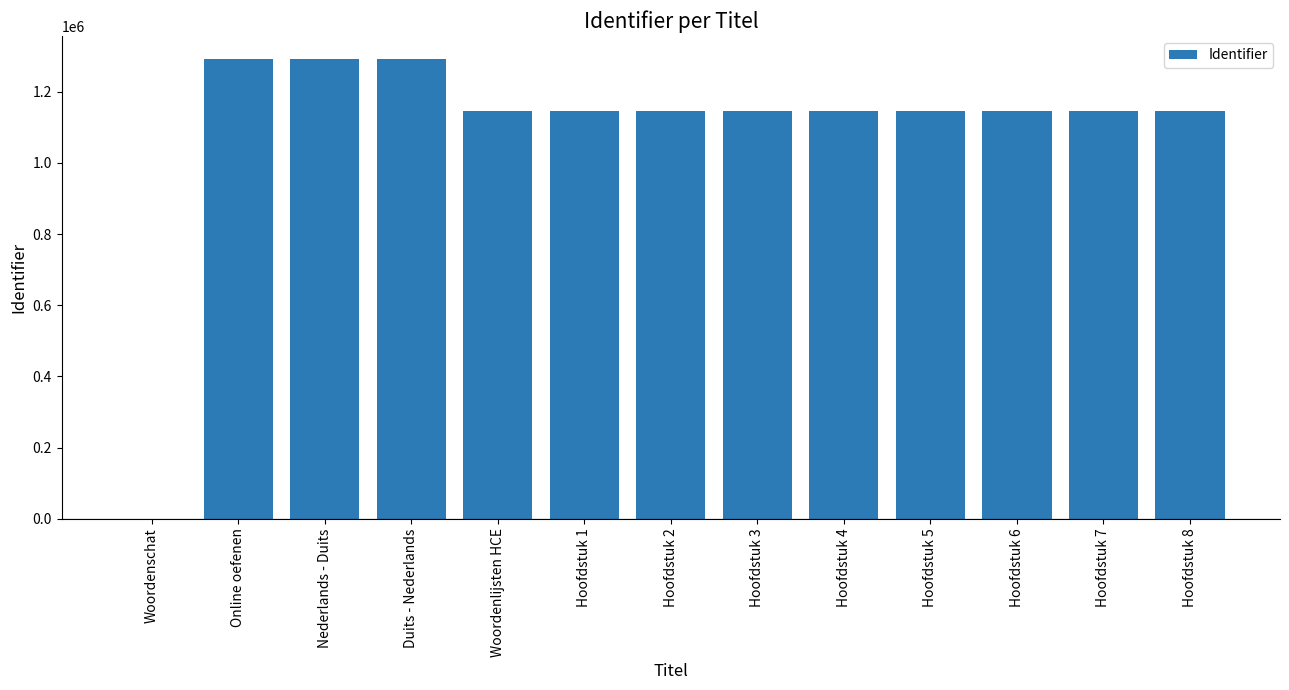

What is the difference between the values at Nederlands - Duits and Duits - Nederlands?

6